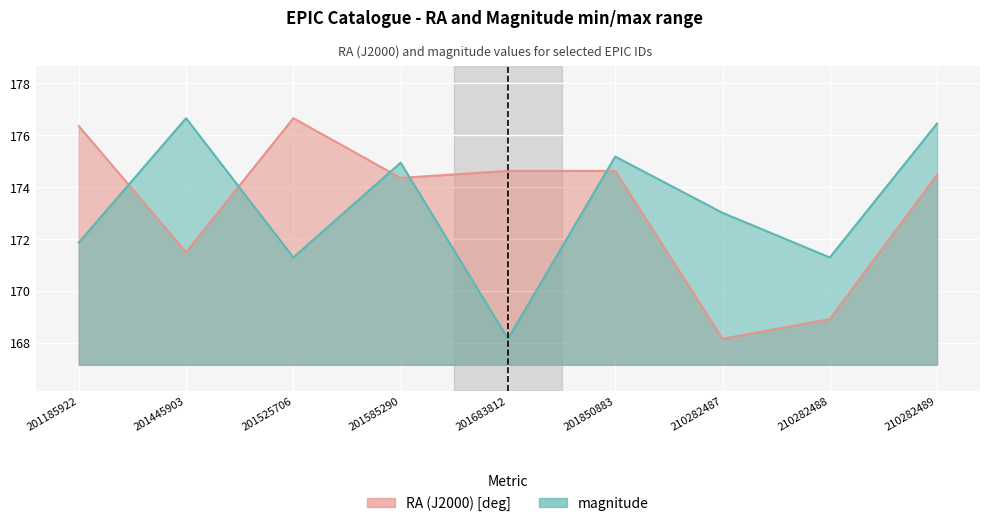

How many values in the magnitude series are below 172?

4